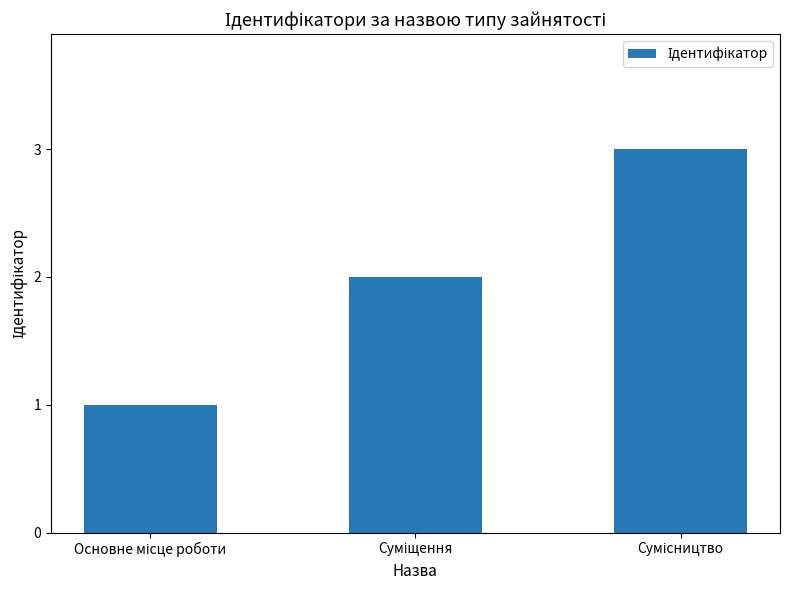

What is the sum of all values?

6